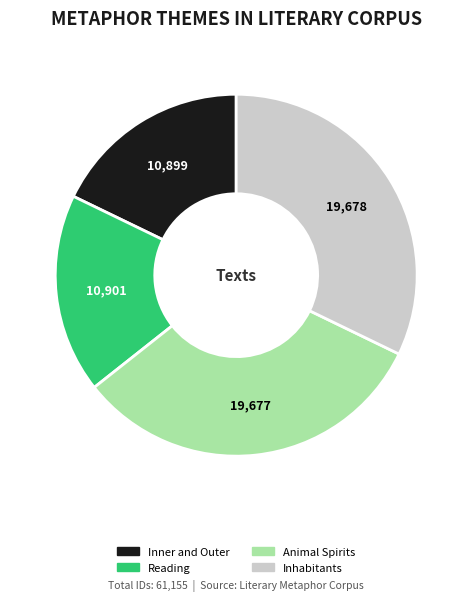

How many slices are in this pie chart?

4